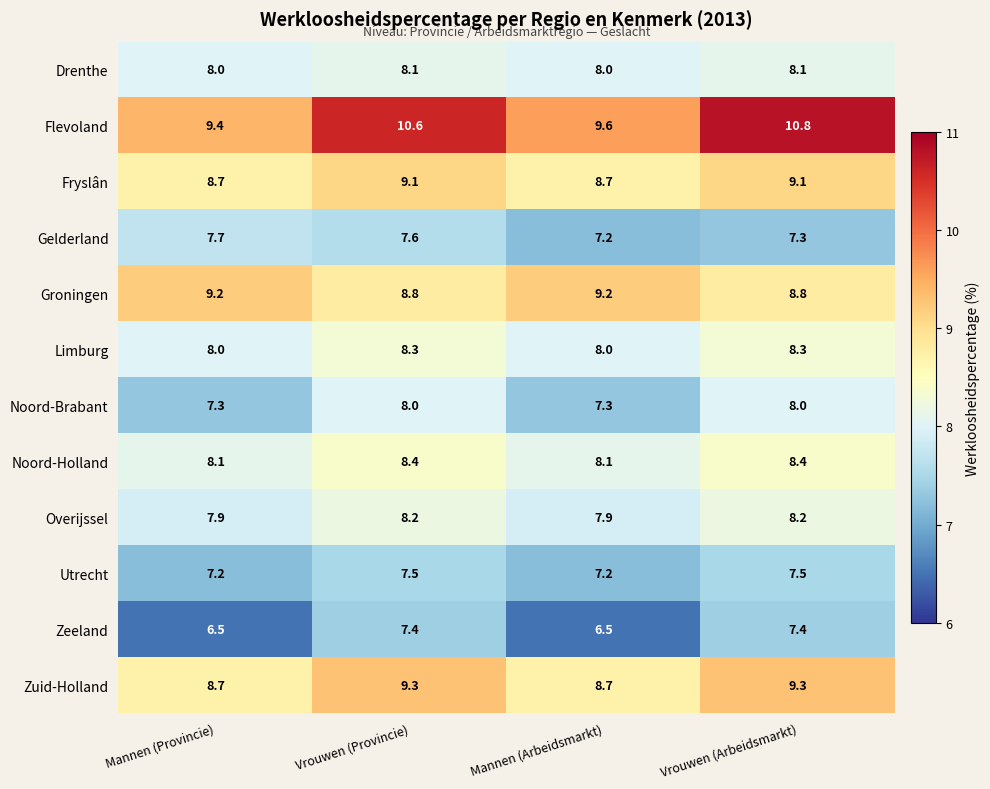

Read the Noord-Brabant value at Mannen (Provincie).

7.3